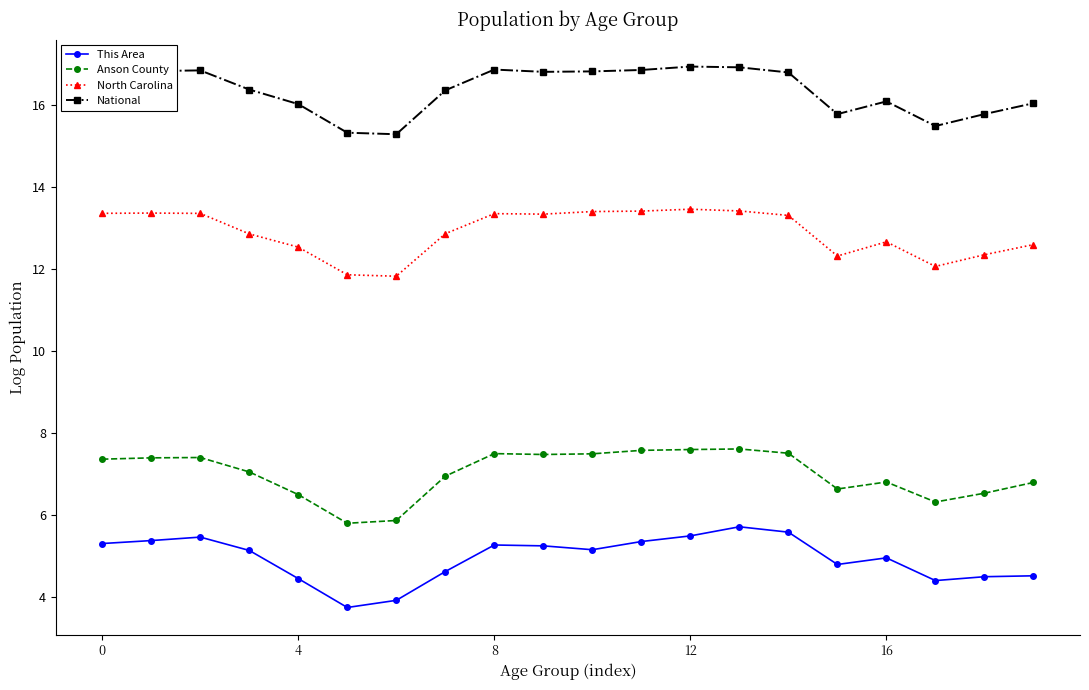

Which series has the largest total across all categories?

National